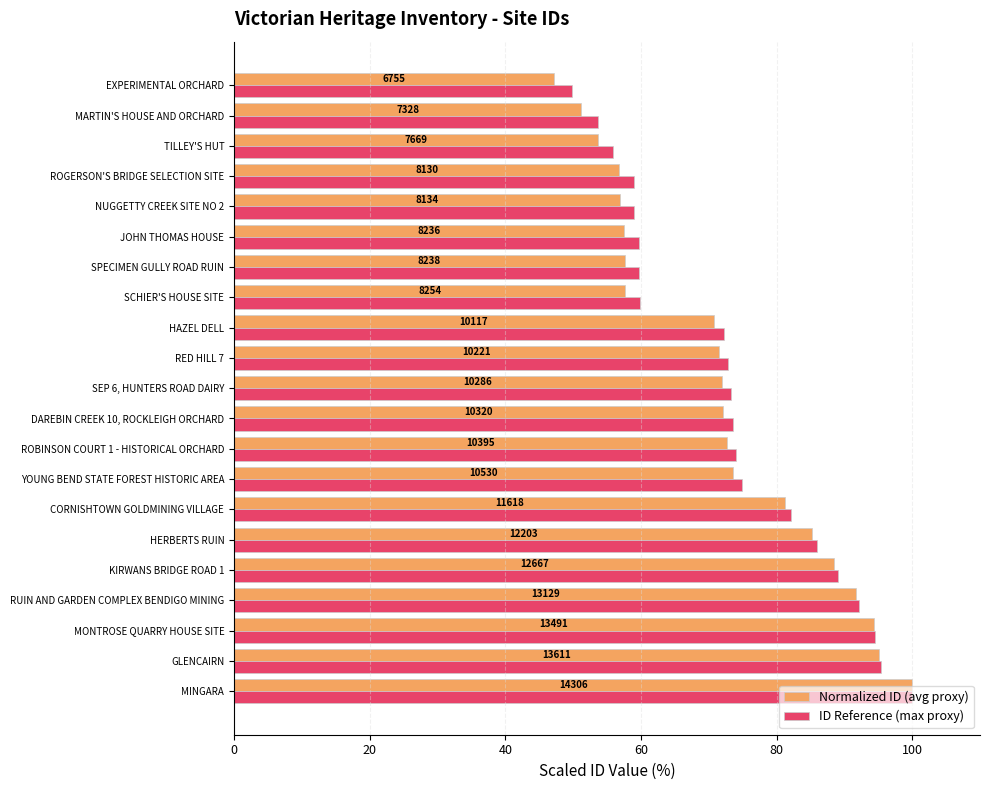

What are all the series names shown in the legend?

Normalized ID (avg proxy), ID Reference (max proxy)